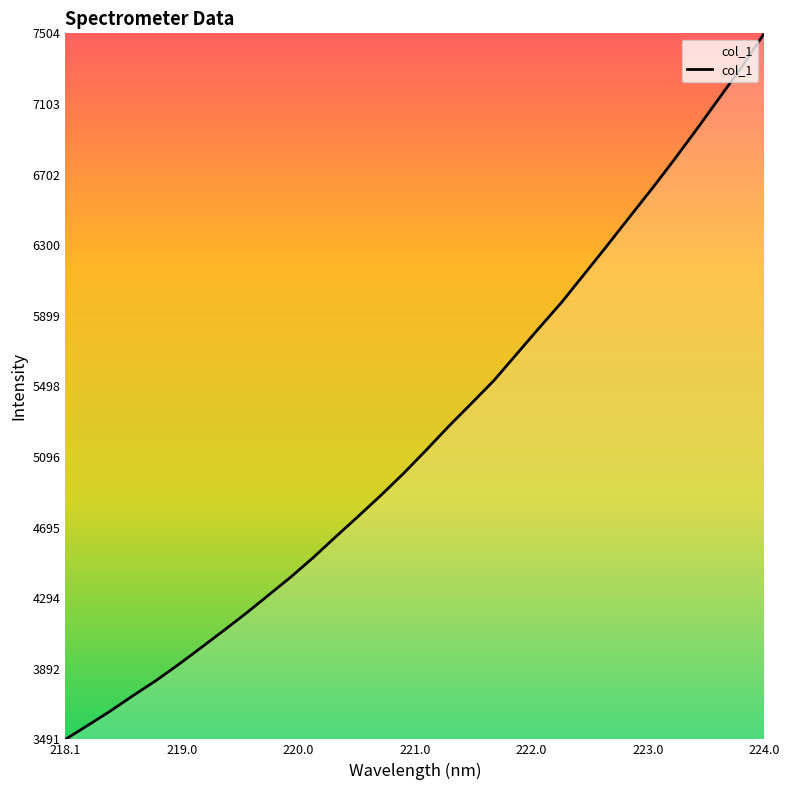

What is the difference between the maximum and minimum values?

4013.0